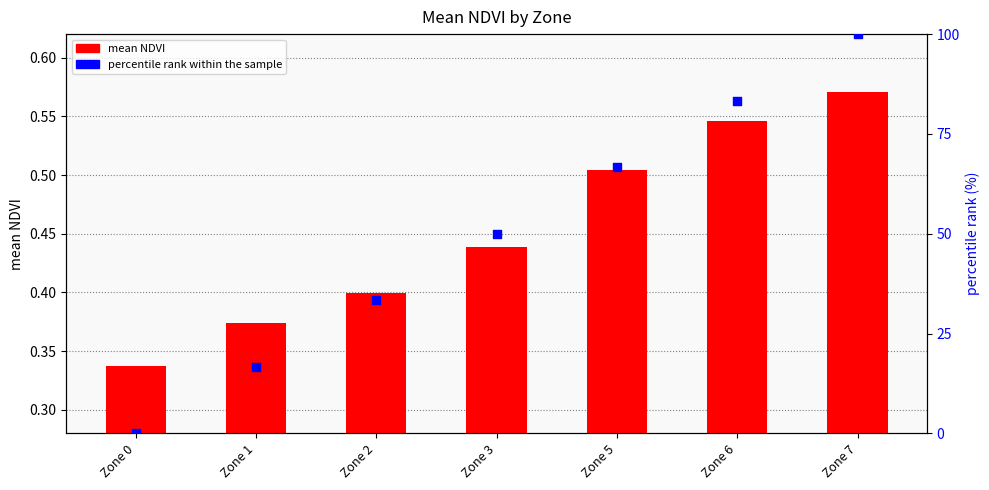

Which series contains the highest Y value?

percentile rank within the sample